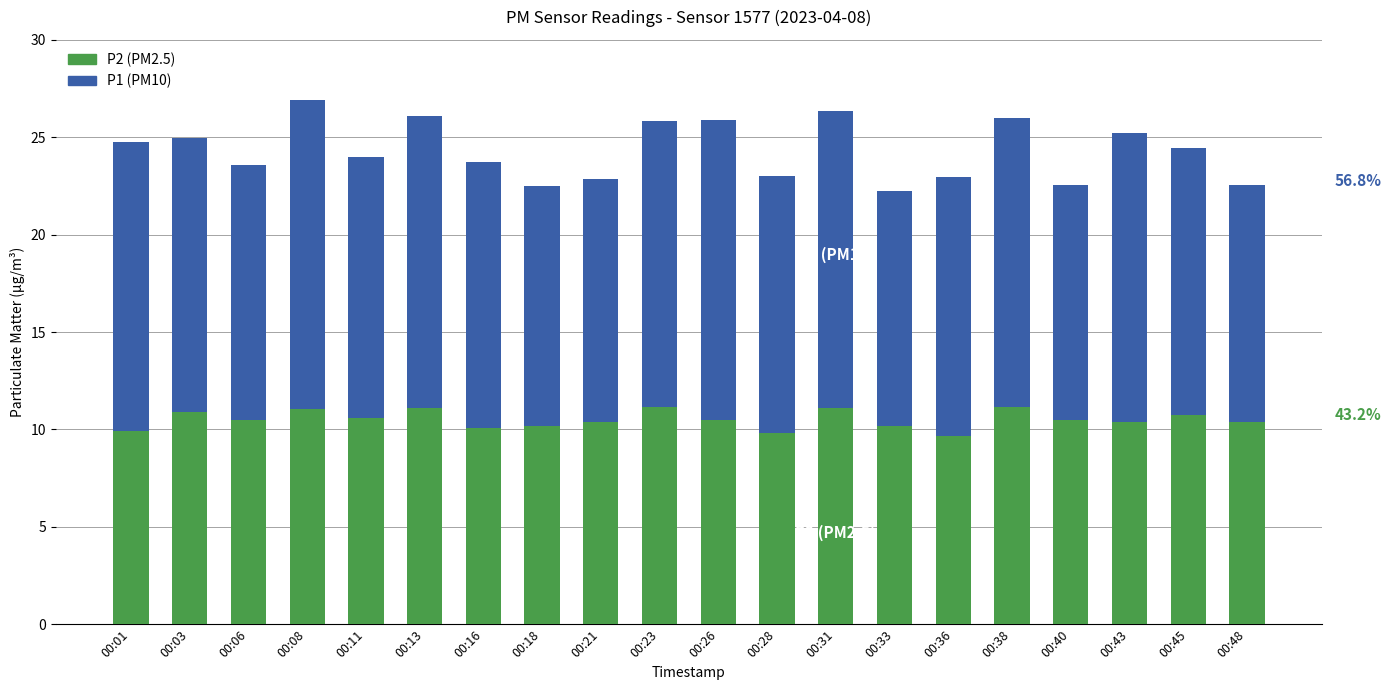

How many distinct data groups are displayed?

2